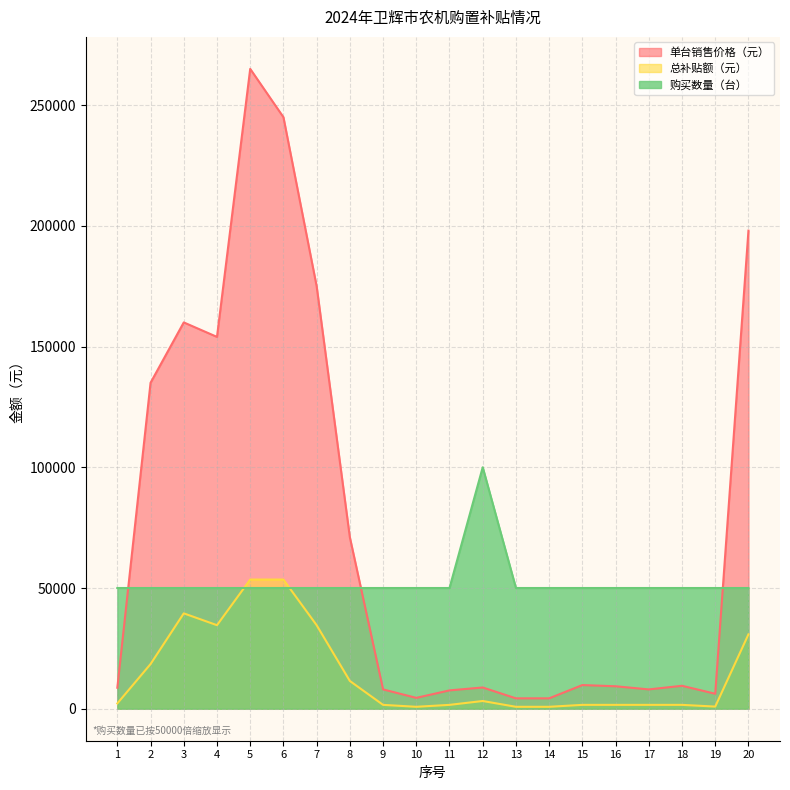

Between 3 and 18, which series saw the biggest shift?

单台销售价格（元）